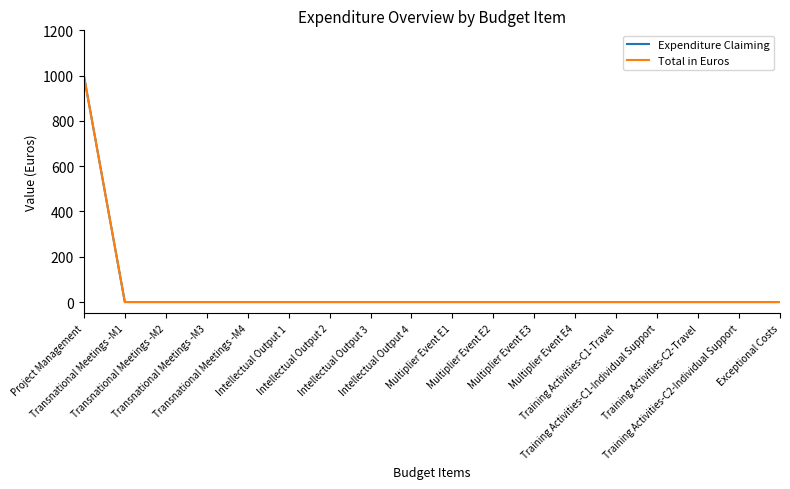

True or false: Expenditure Claiming has a value of 0 at Multiplier Event E2.

True